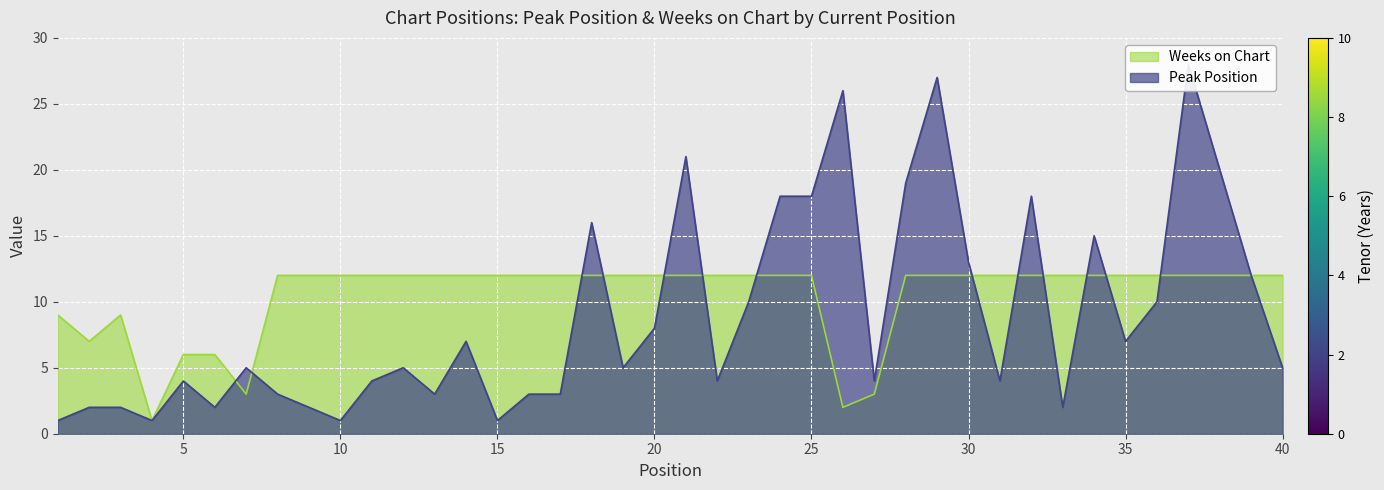

Which series has the widest spread of values?

Peak Position